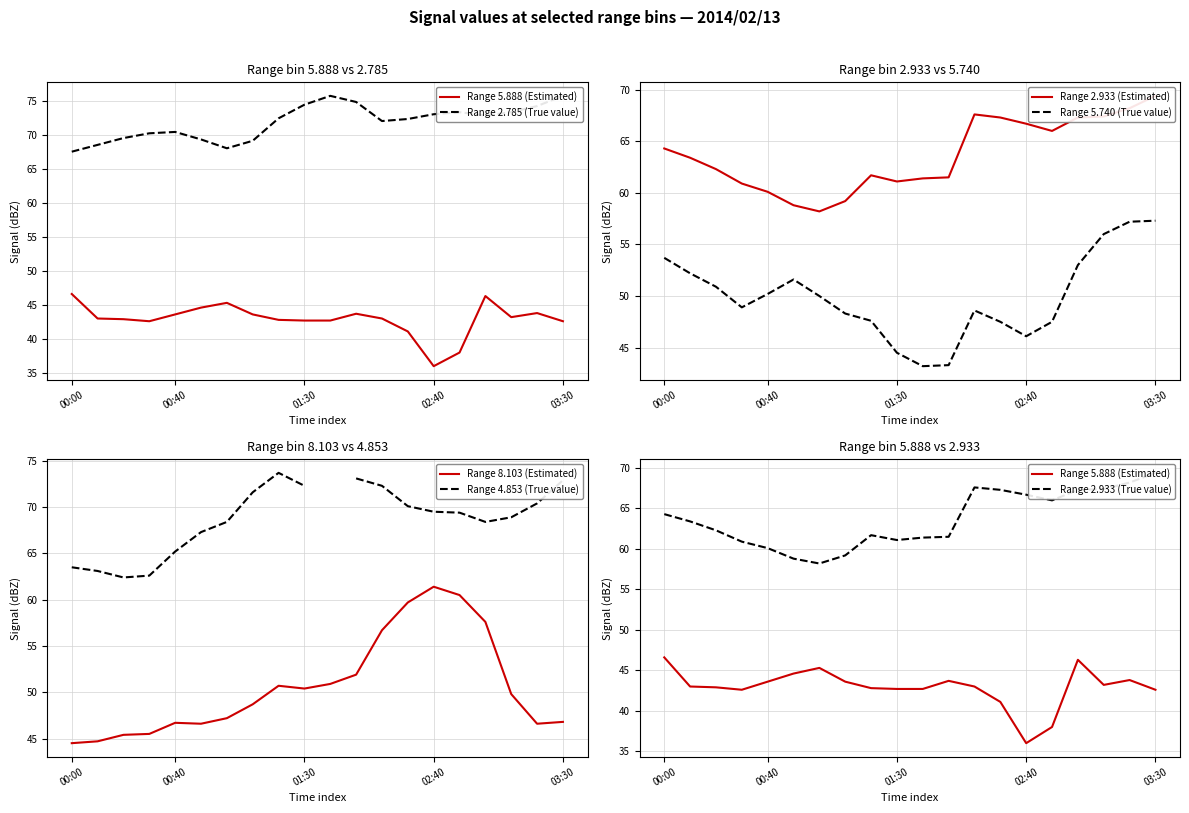

What is the label of the 9th point from the right?

2014/02/13 01:50